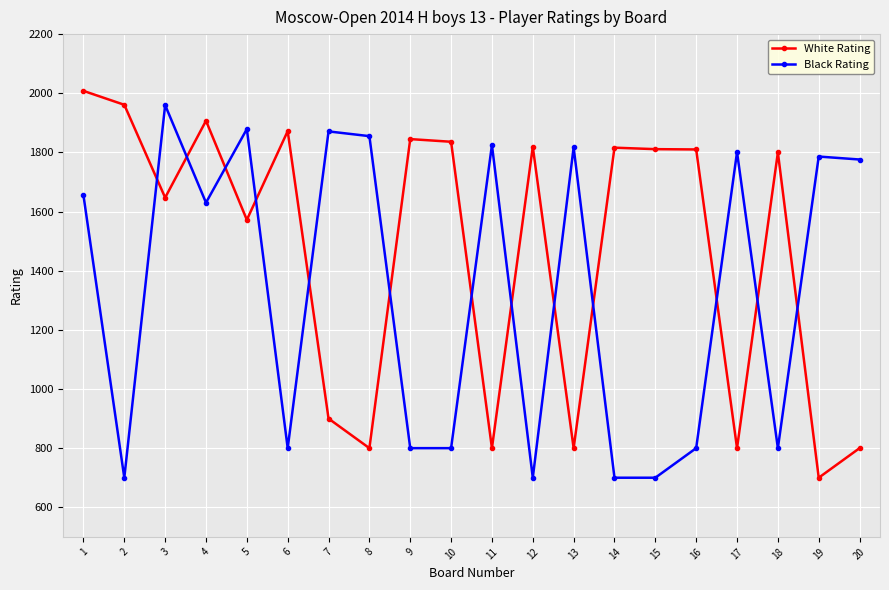

True or false: White Rating and Black Rating cross at least once.

True